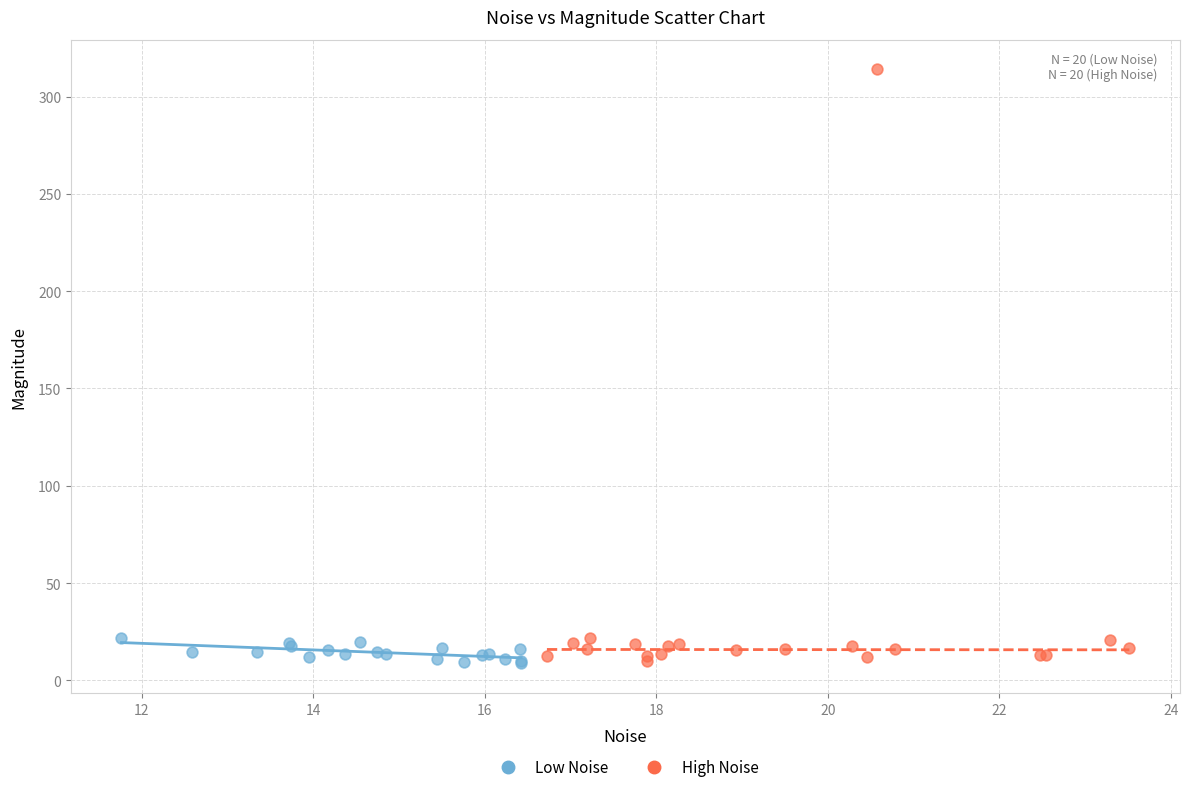

Which series contains the highest Y value?

High Noise